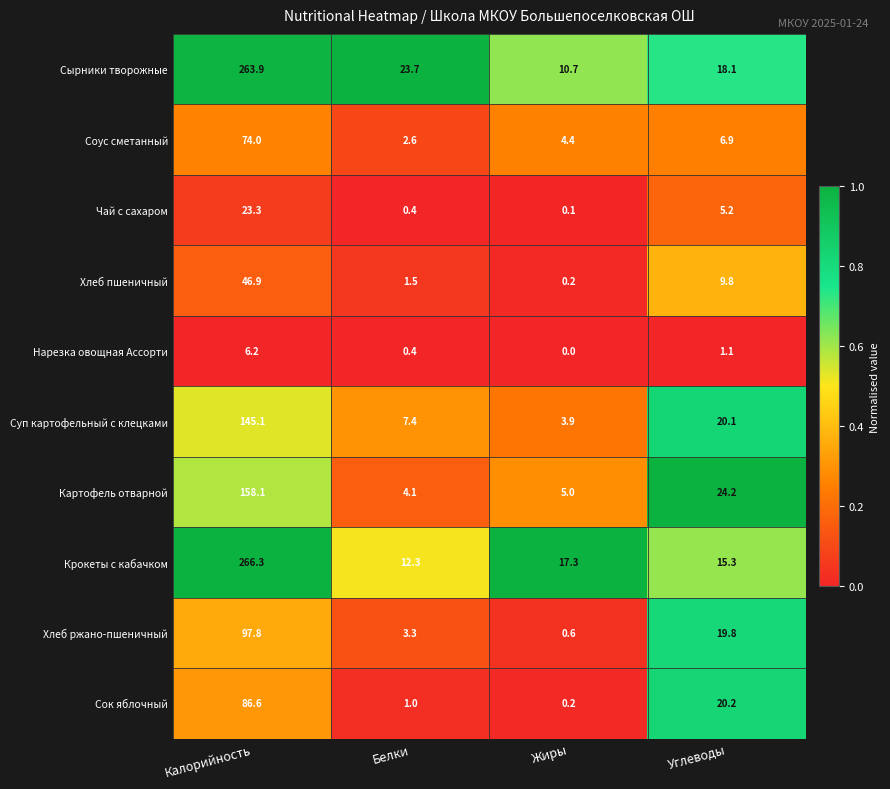

Where is Хлеб пшеничный nearest to the value 23?

Углеводы